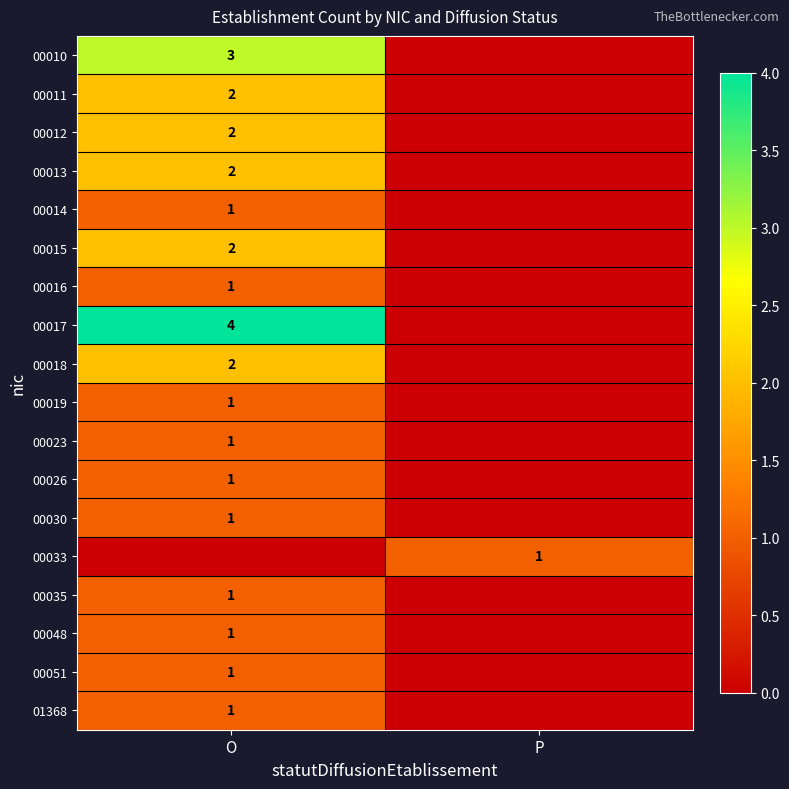

Is it true that 01368 equals 1 at O?

True